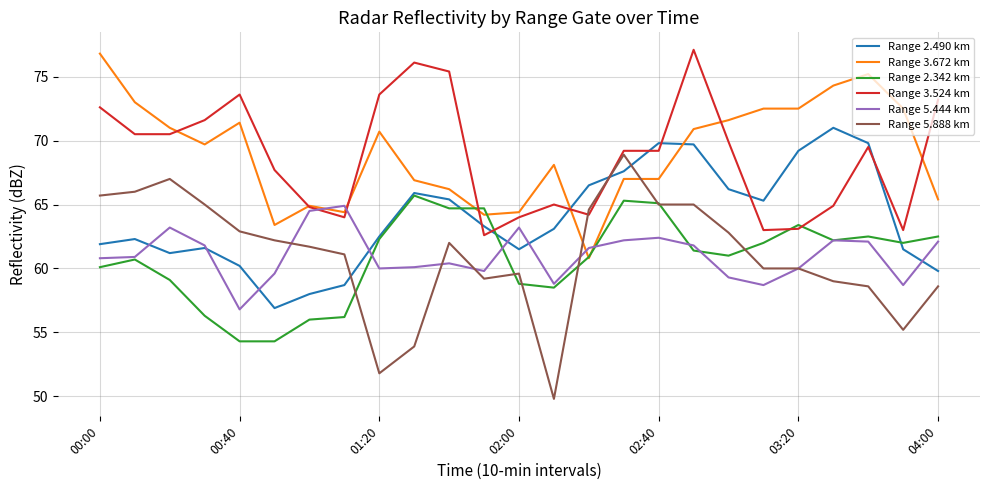

Which series has the largest range (max minus min)?

Range 5.888 km